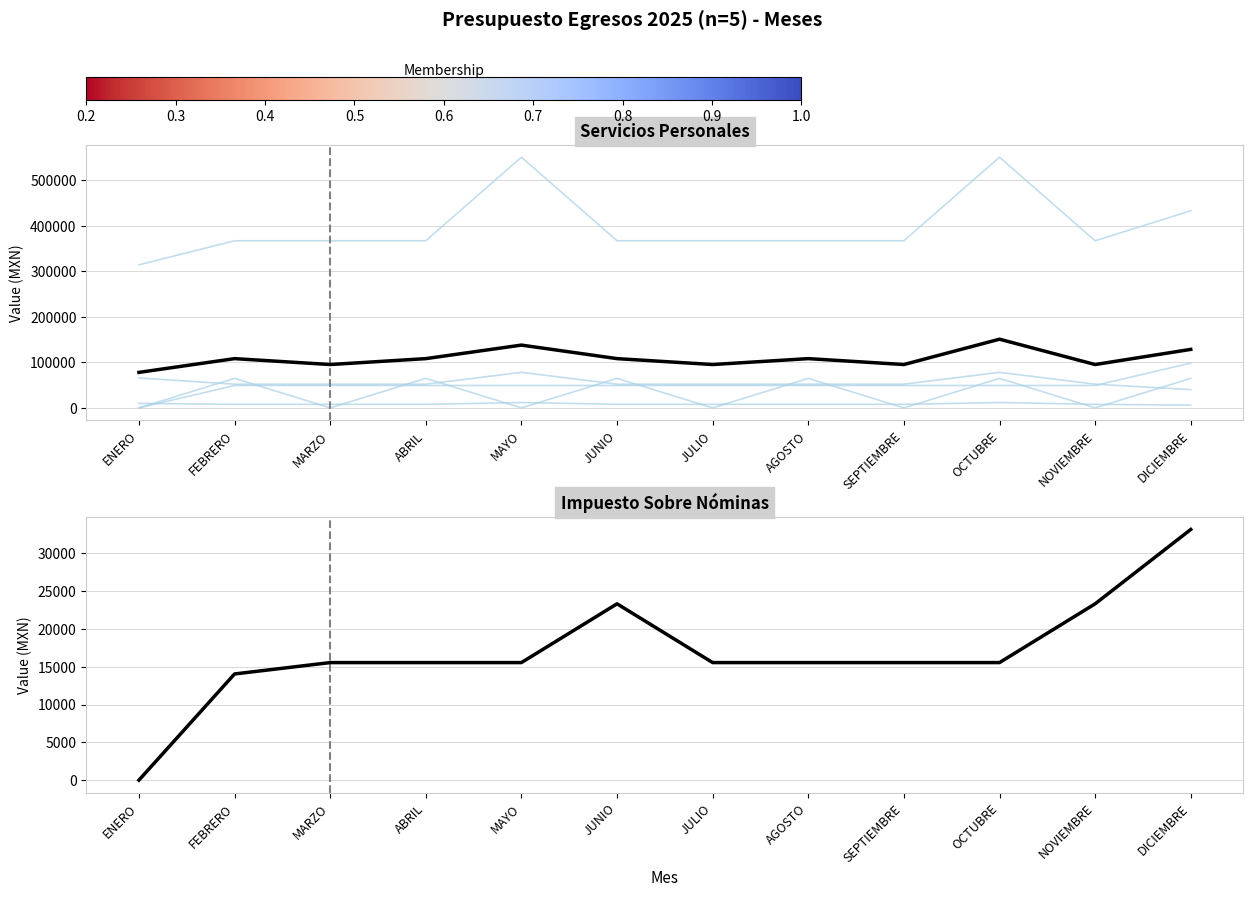

What is the sum of all GRATIFICACIONES DE FIN DE AÑO values?

678611.3